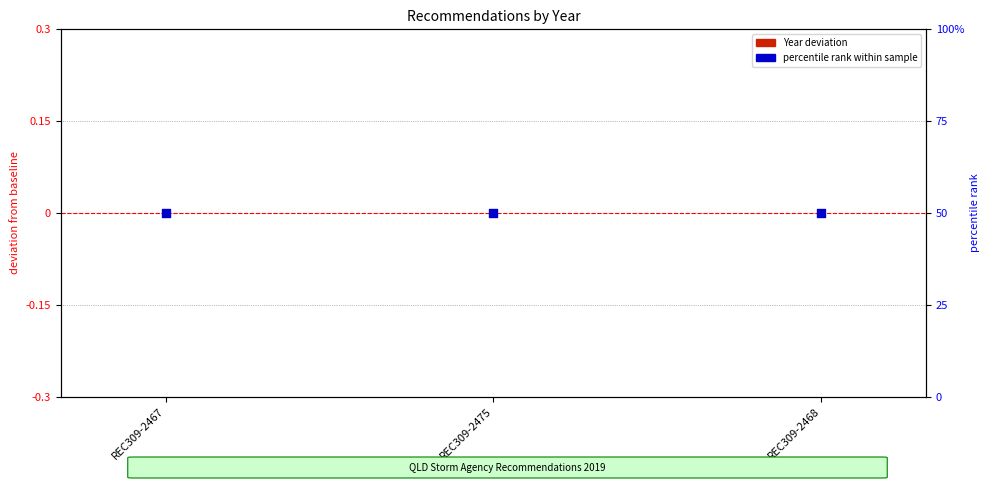

Which series has the widest spread of Y values?

Year (deviation)